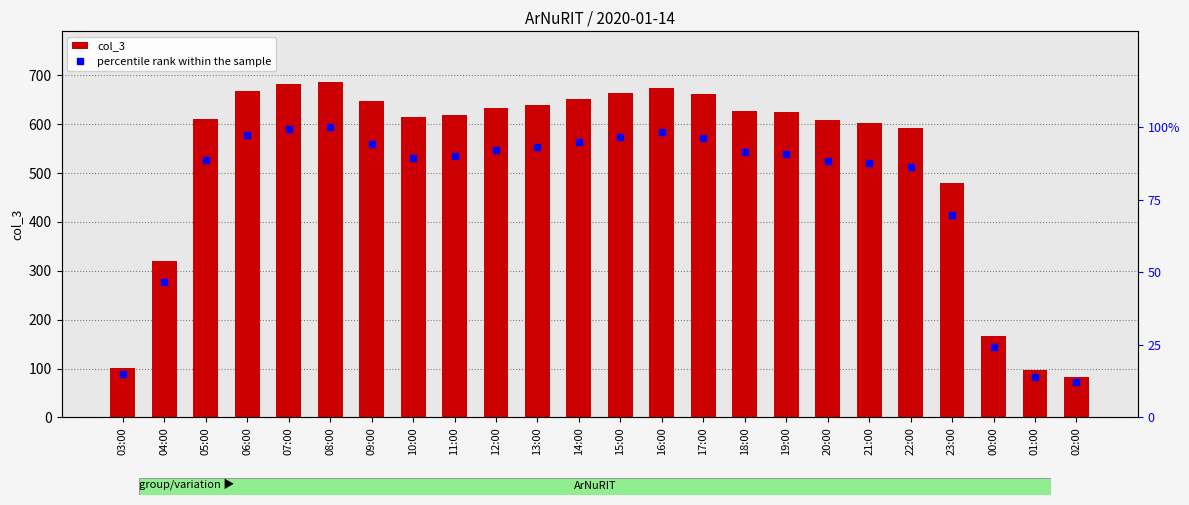

Rank the categories by col_3 value from highest to lowest.

08:00, 07:00, 16:00, 06:00, 15:00, 17:00, 14:00, 09:00, 13:00, 12:00, 18:00, 19:00, 11:00, 10:00, 05:00, 20:00, 21:00, 22:00, 23:00, 04:00, 00:00, 03:00, 01:00, 02:00